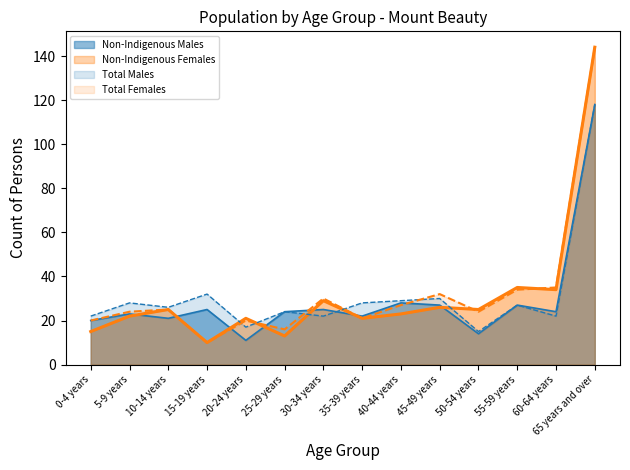

The Non-Indigenous Females series shows 26 at 45-49 years. True or false?

True